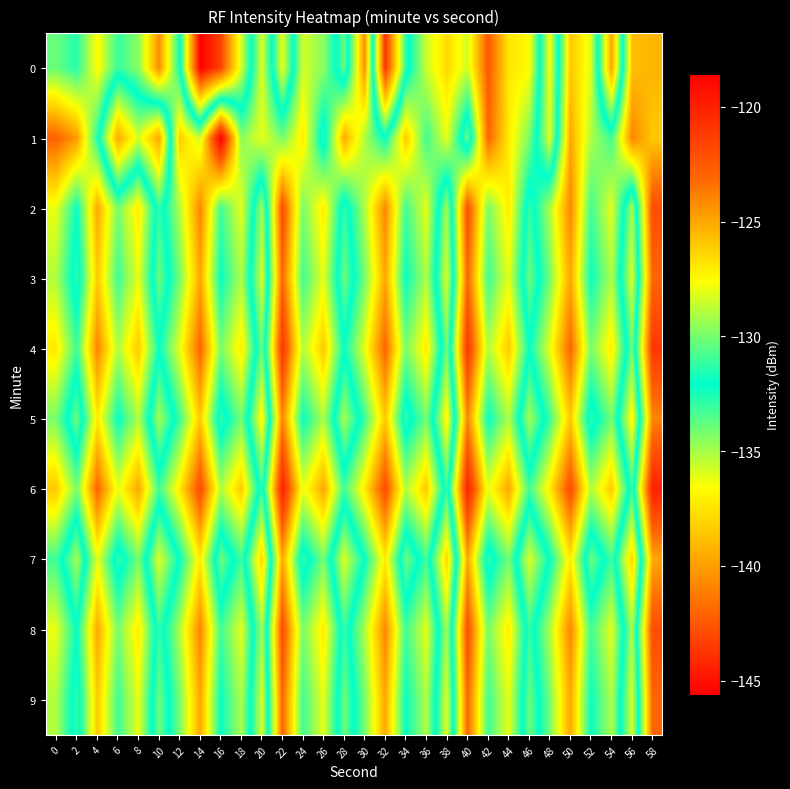

What is the spread (max minus min) of values at 34?

8.0